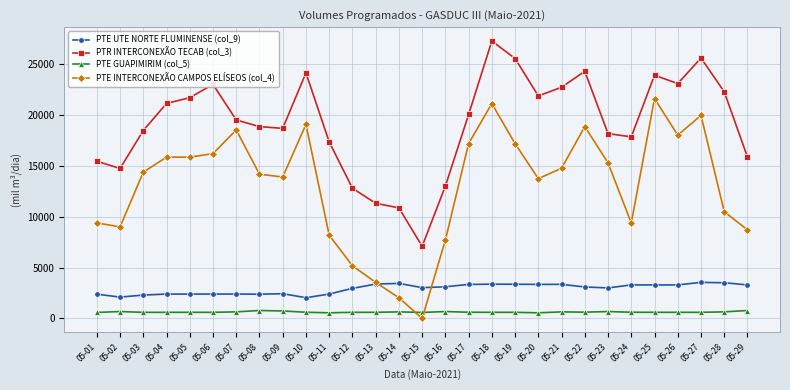

The value of PTE INTERCONEXÃO CAMPOS ELÍSEOS (col_4) at 05-06 is 16225.2. True or false?

True